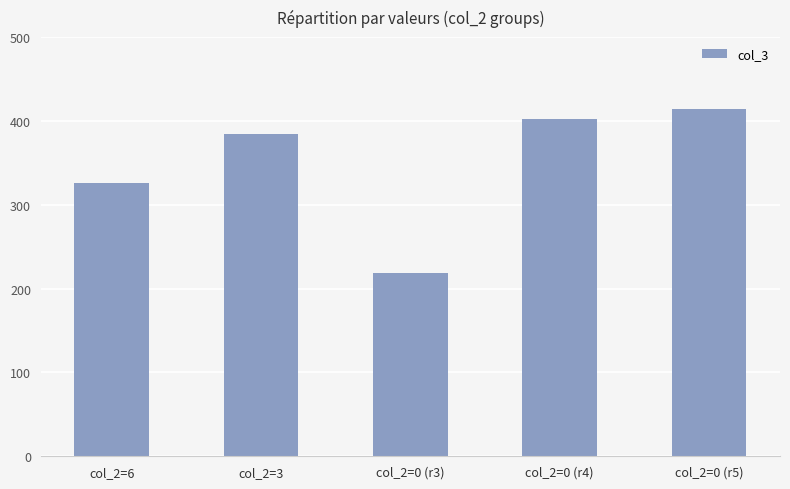

The value at col_2=0 (r3) is 378. True or false?

False